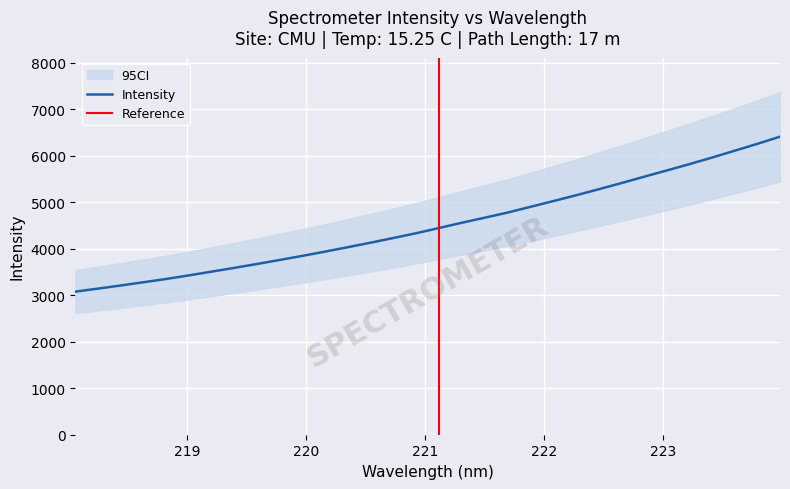

What is the maximum value for Intensity?

6407.0